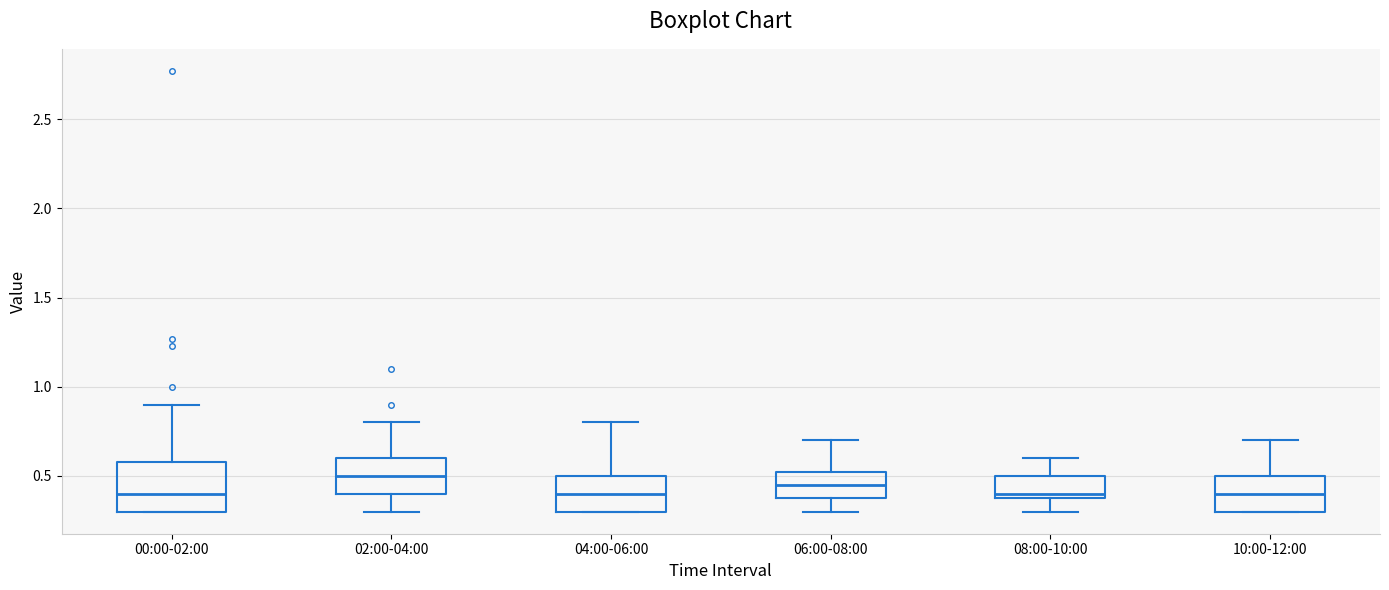

Reading left to right, read every box against the y-axis: the position of its median line, the range the box covers, and the ends of its whiskers. The values are not printed on the chart, so give them approximately, as read against the axis.

00:00-02:00: median 0.40, box 0.30 to 0.60, whiskers 0.30 to 0.90
02:00-04:00: median 0.50, box 0.40 to 0.60, whiskers 0.30 to 0.80
04:00-06:00: median 0.40, box 0.30 to 0.50, whiskers 0.30 to 0.80
06:00-08:00: median 0.45, box 0.40 to 0.55, whiskers 0.30 to 0.70
08:00-10:00: median 0.40 (just above the box's lower edge), box 0.40 to 0.50, whiskers 0.30 to 0.60
10:00-12:00: median 0.40, box 0.30 to 0.50, whiskers 0.30 to 0.70